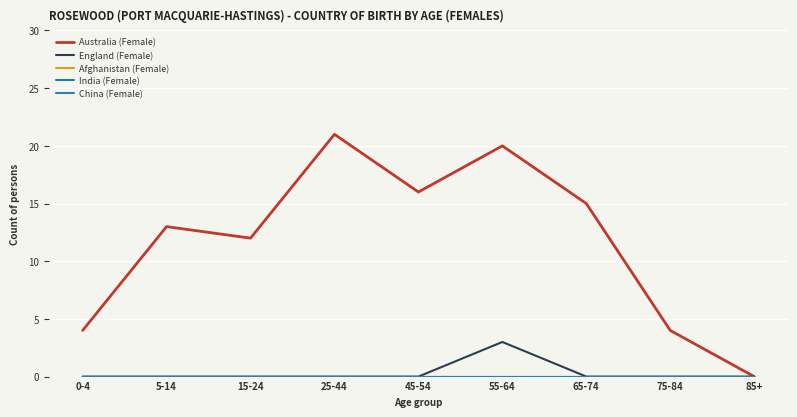

What is the total value across all series at 0-4?

4